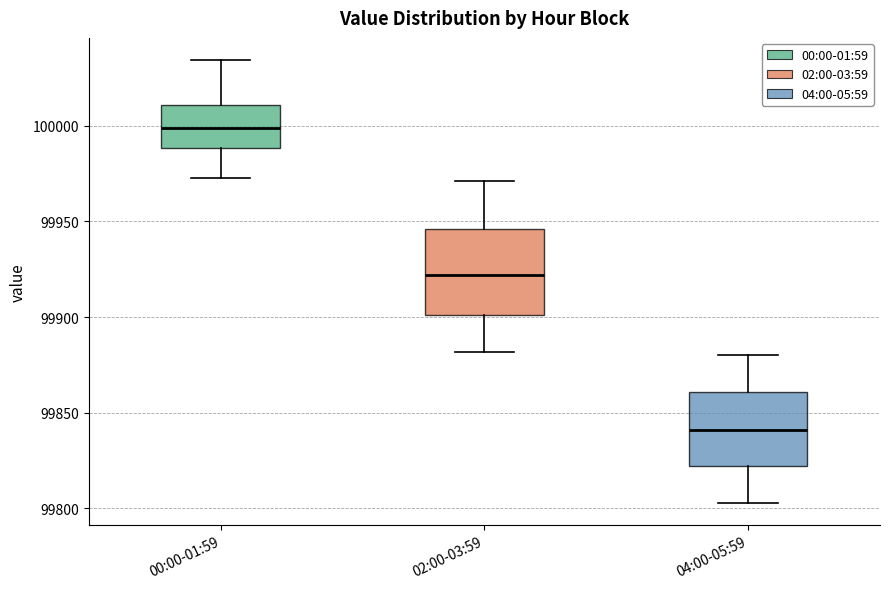

Comparing the boxes themselves (not the whiskers), which one is the tallest?

02:00-03:59